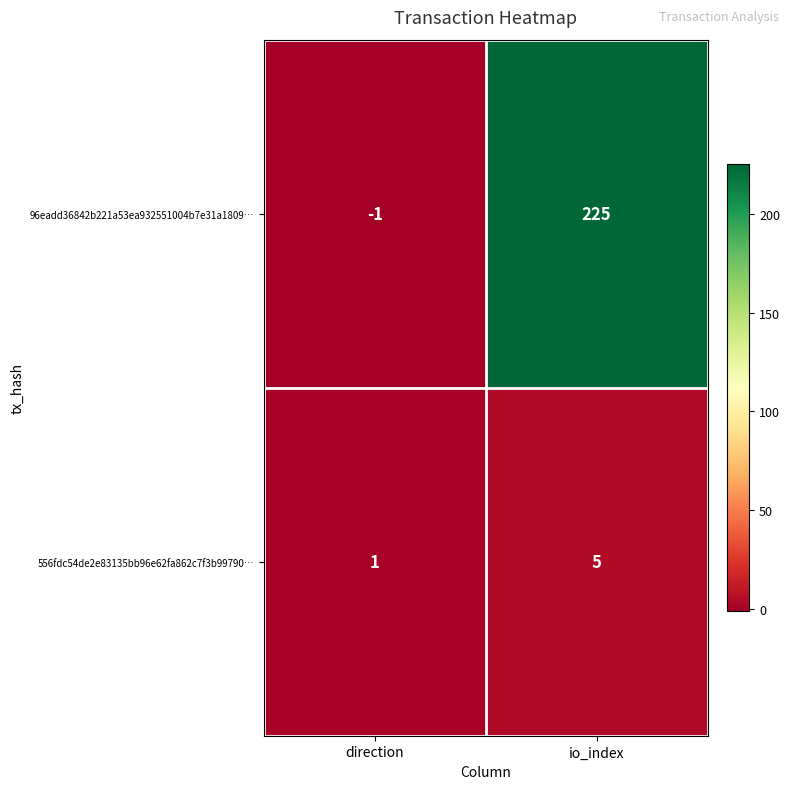

What is the maximum value shown in the chart?

225